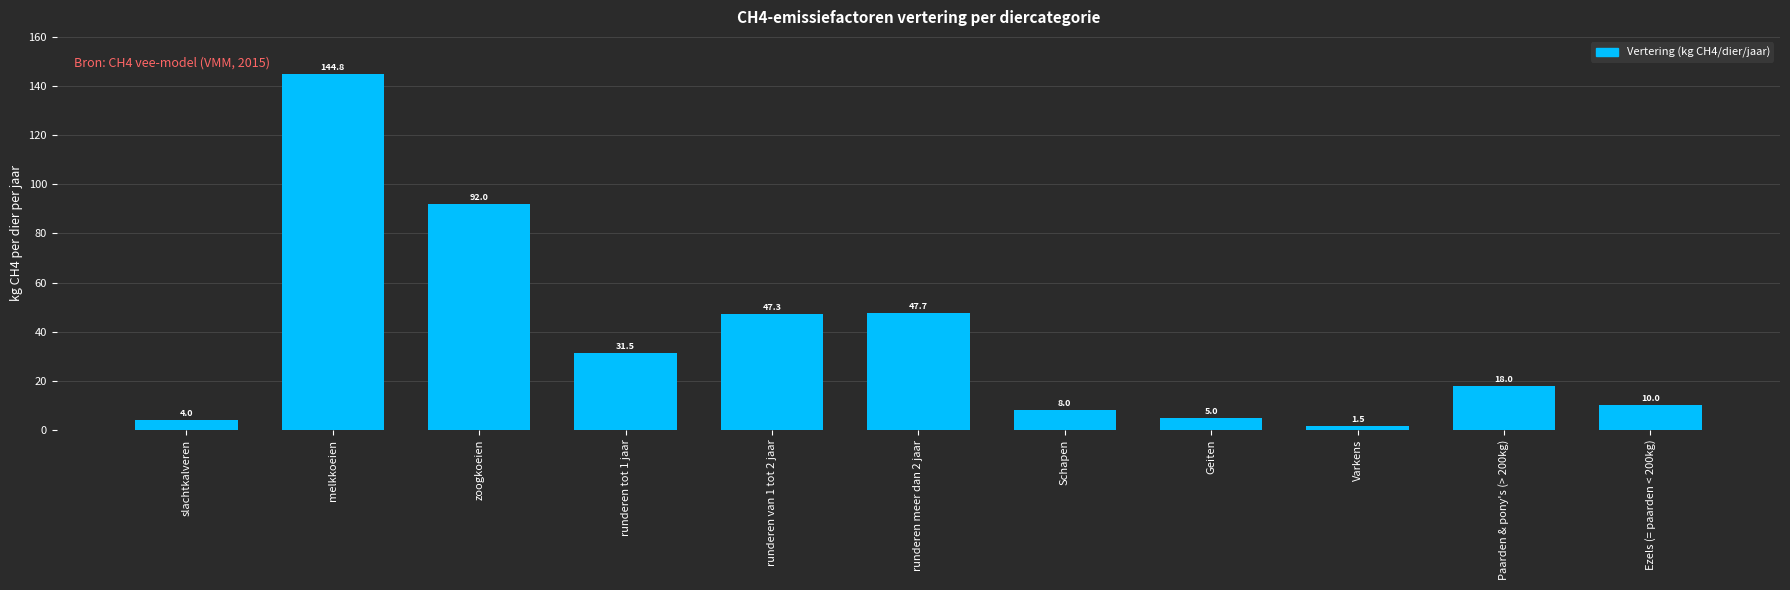

Count the number of categories in the chart.

11